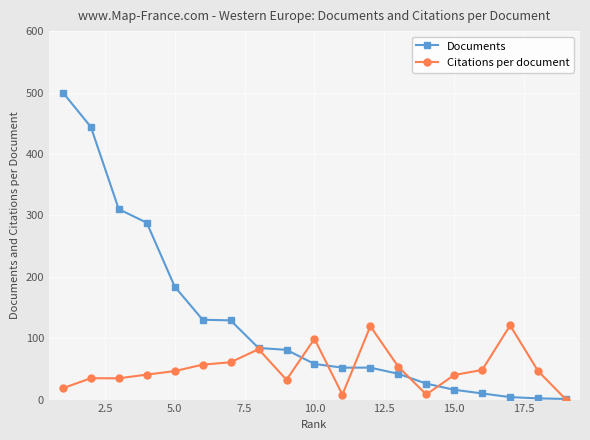

What is the maximum value for Documents?

500.0